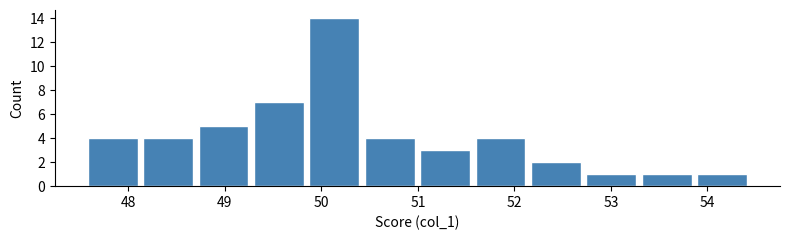

Reading left to right, transcribe this chart: for each bar, give the range it covers on the x-axis and its height. Neither the bar edges nor the heights are printed on the chart, so give them approximately, as read against the axes.

47.6 to 48.1: 4
48.1 to 48.7: 4
48.7 to 49.3: 5
49.3 to 49.8: 7
49.8 to 50.4: 14
50.4 to 51.0: 4
51.0 to 51.6: 3
51.6 to 52.1: 4
52.1 to 52.7: 2
52.7 to 53.3: 1
53.3 to 53.9: 1
53.9 to 54.4: 1